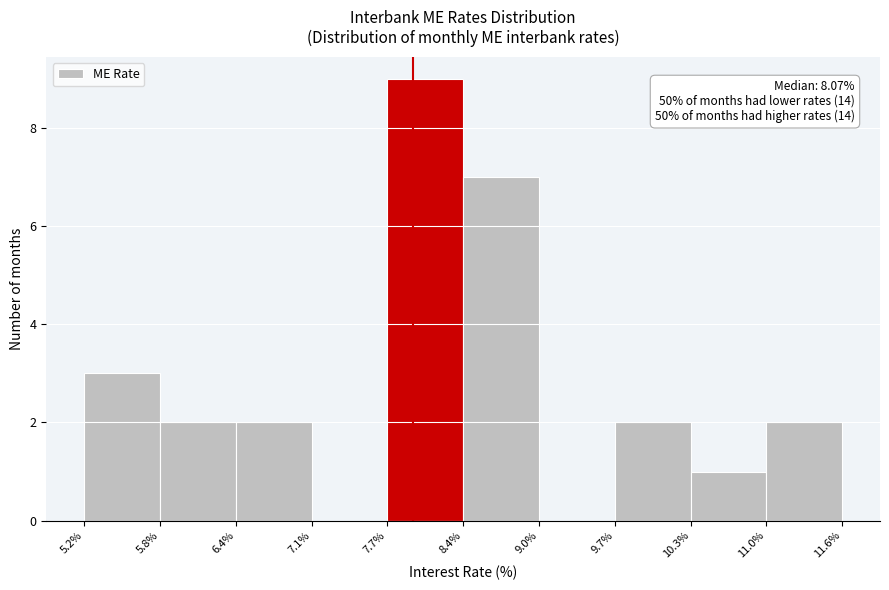

Over which range of the x-axis is the bar tallest?

7.7% to 8.4%